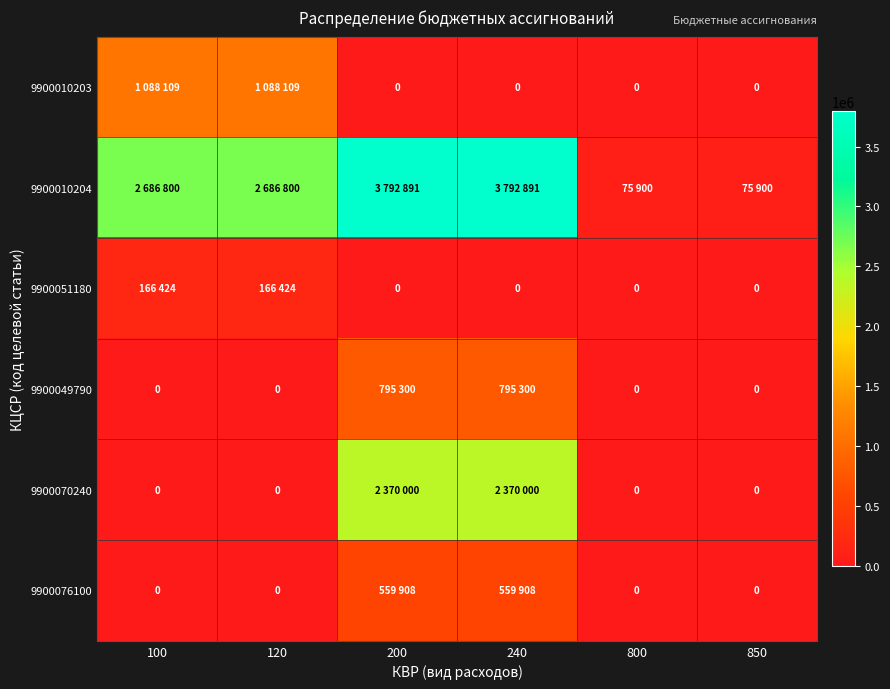

Rank the categories by 9900076100 value from highest to lowest.

200, 240, 100, 120, 800, 850